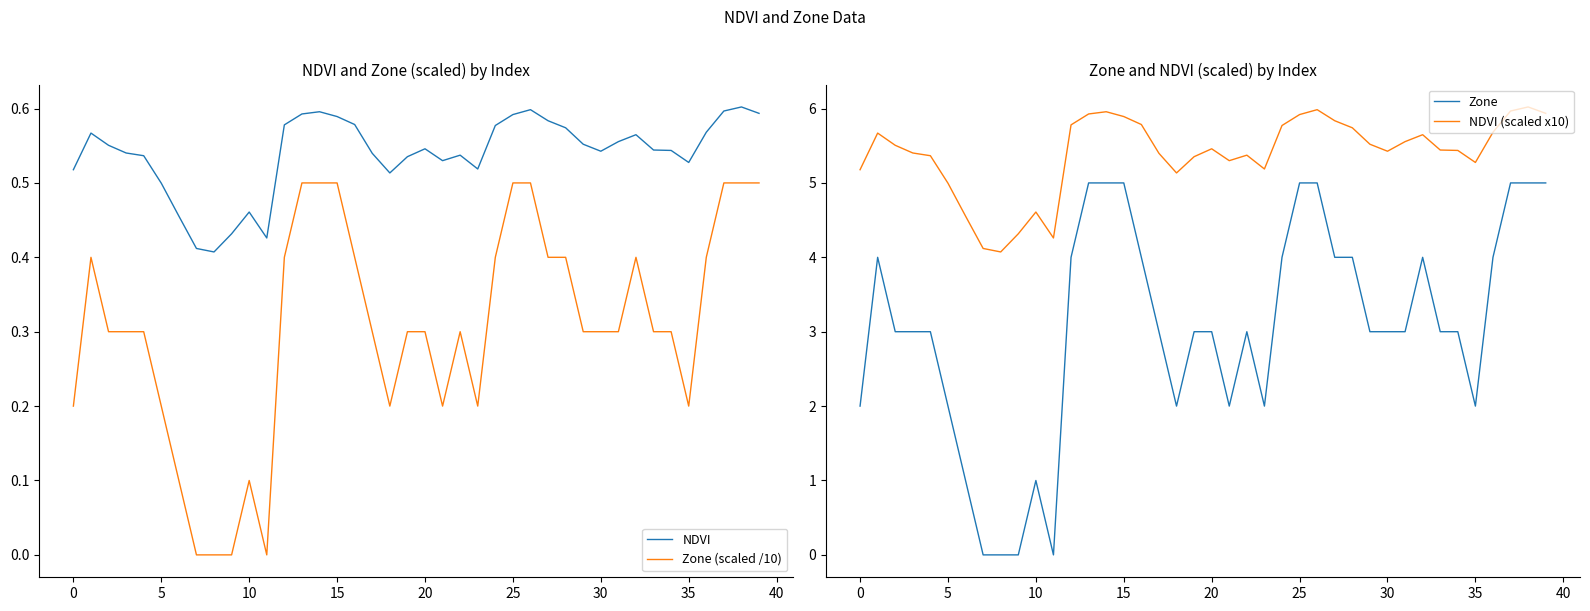

What is the total value across all series at 33?

9.3